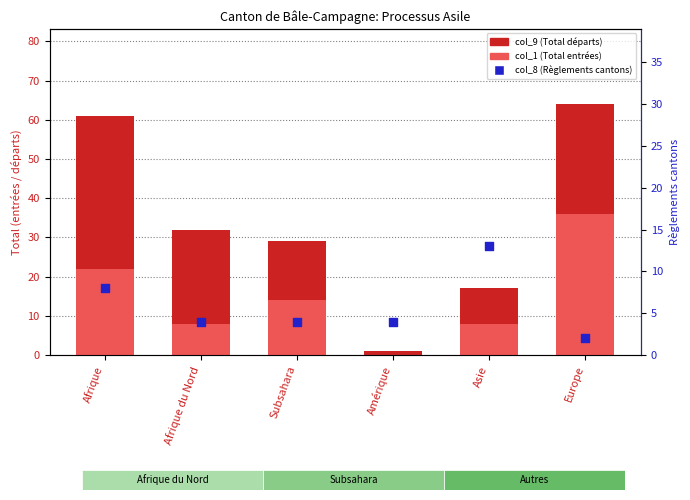

Is the value of col_9 (Total départs) at Afrique greater than the value of col_1 (Total entrées) at Afrique?

Yes